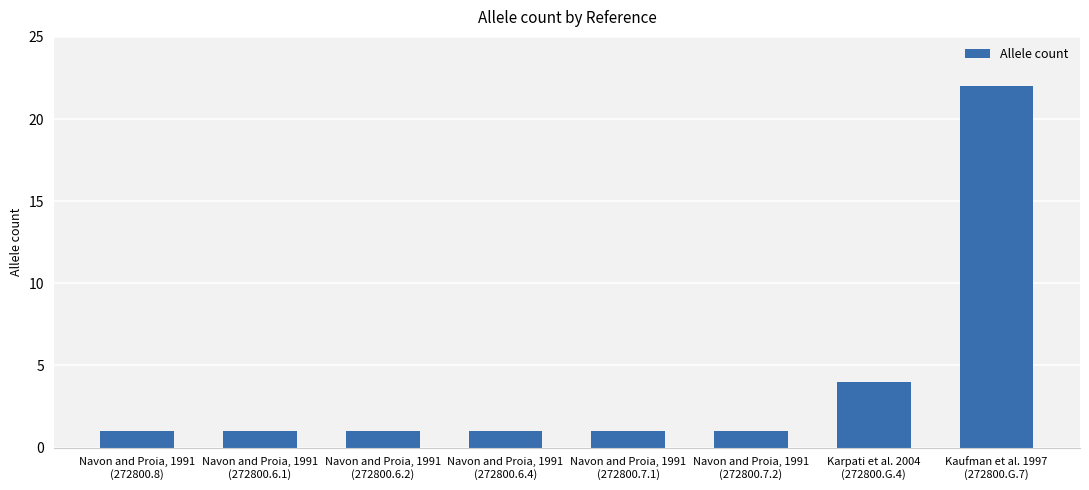

Reading left to right, transcribe all the data shown in this chart.

1	1	1	1	1	1	4	22